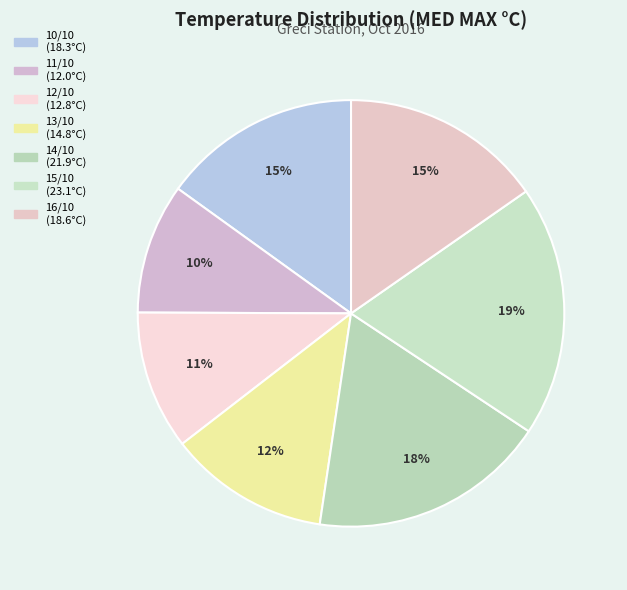

How many slices are in this pie chart?

7